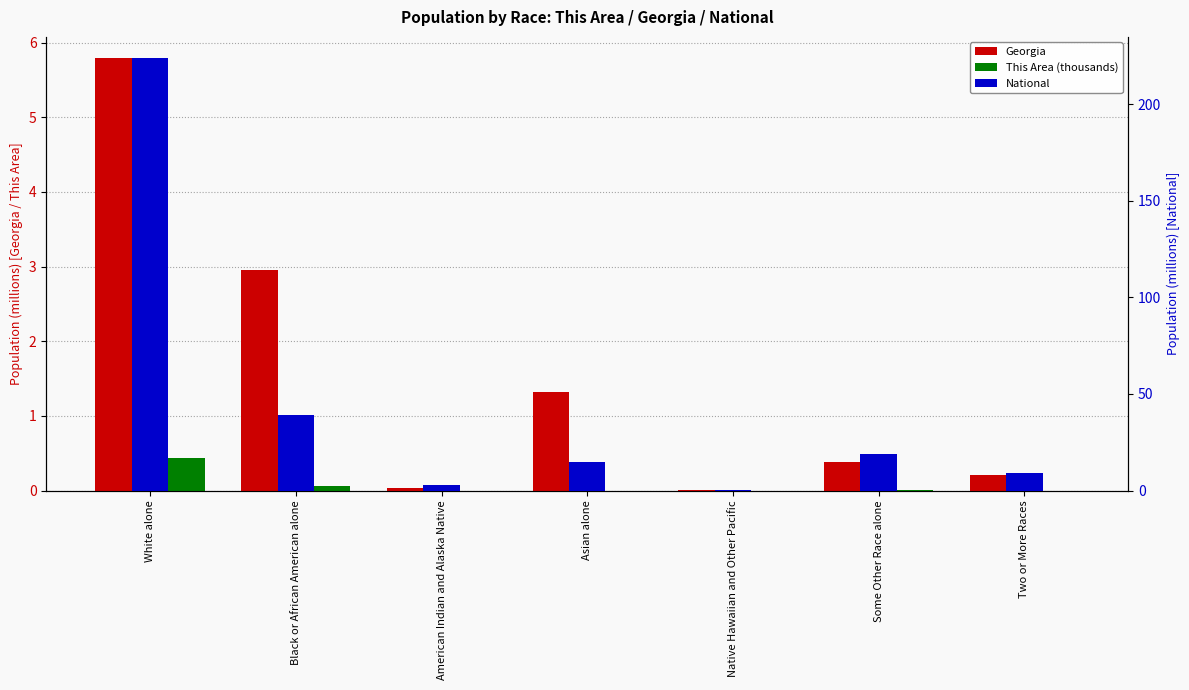

What are all the series names shown in the legend?

Georgia, This Area (thousands), National